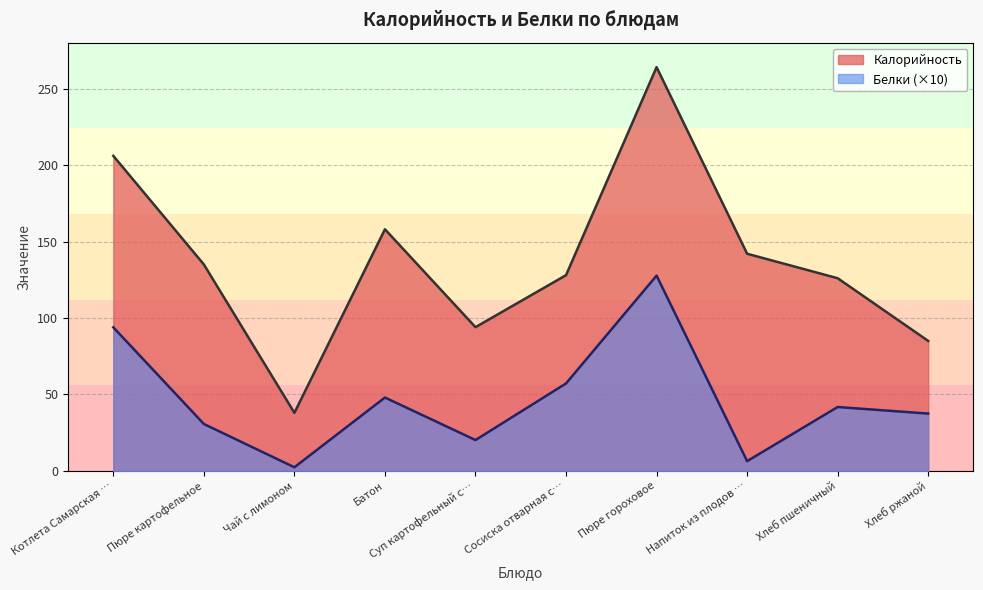

Rank the series by their average value, from highest to lowest.

Калорийность, Белки (×10)